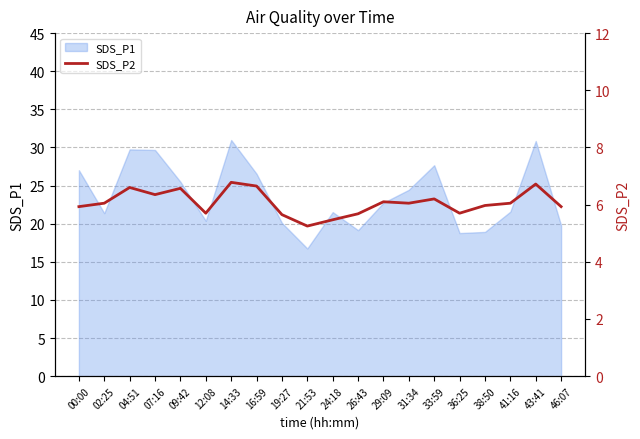

What is the label of the 10th point from the left?

21:53